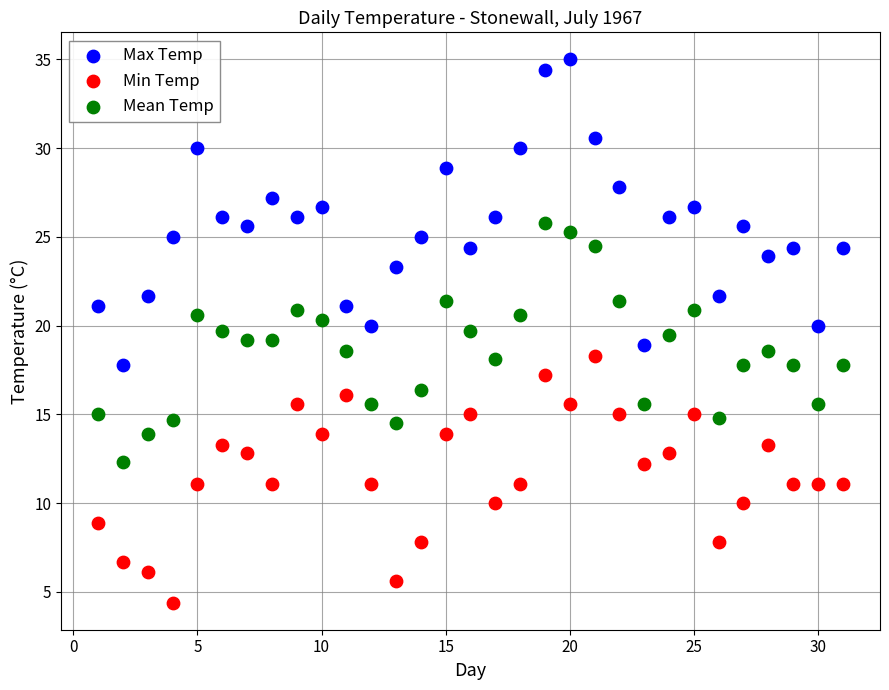

What is the X range (max minus min) for the scatter plot?

30.0